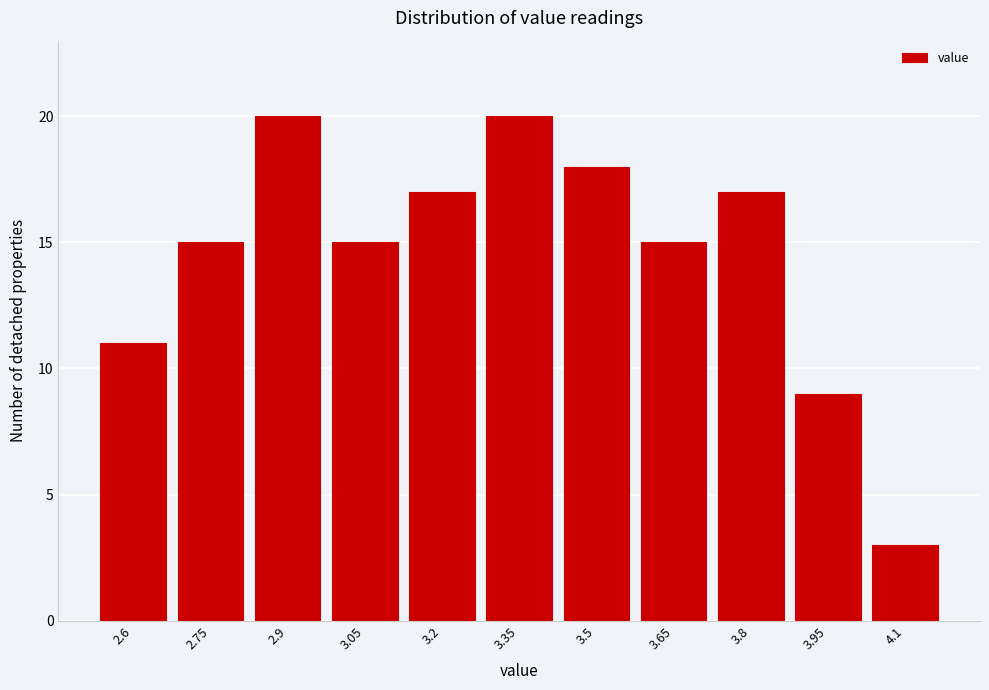

Reading left to right, transcribe all the data shown in this chart.

2.6=11	2.75=15	2.9=20	3.05=15	3.2=17	3.35=20	3.5=18	3.65=15	3.8=17	3.95=9	4.1=3